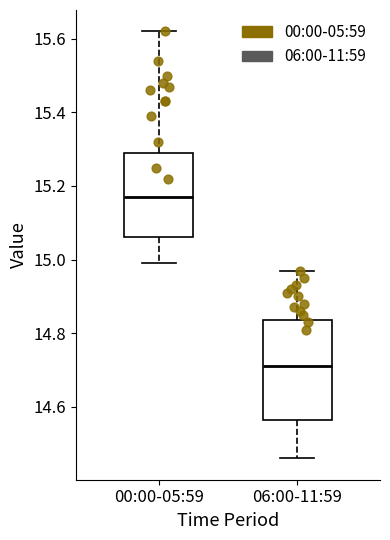

Where is the upper edge of the box for 06:00-11:59 on the y-axis? The values are not printed on the chart, so give them approximately, as read against the axis.

14.84